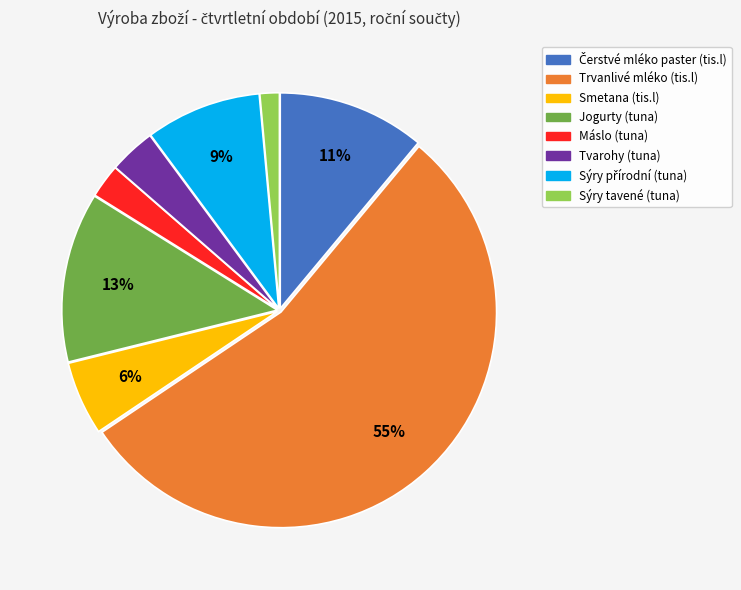

To the nearest percent, what percentage of the pie is Sýry tavené (tuna)?

1%